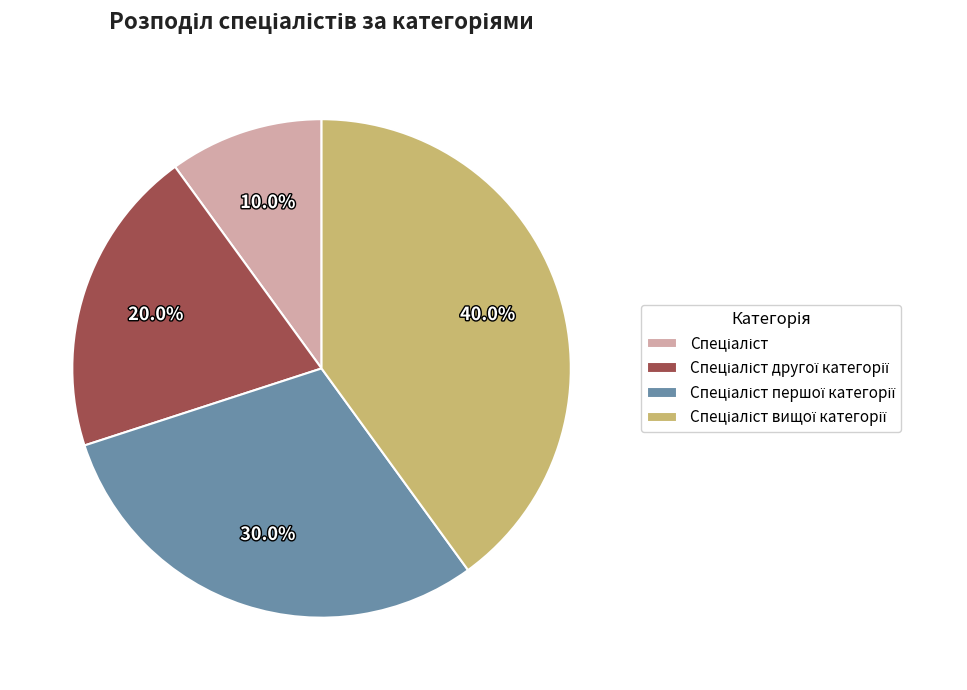

Is there any slice that represents more than half of the pie?

No